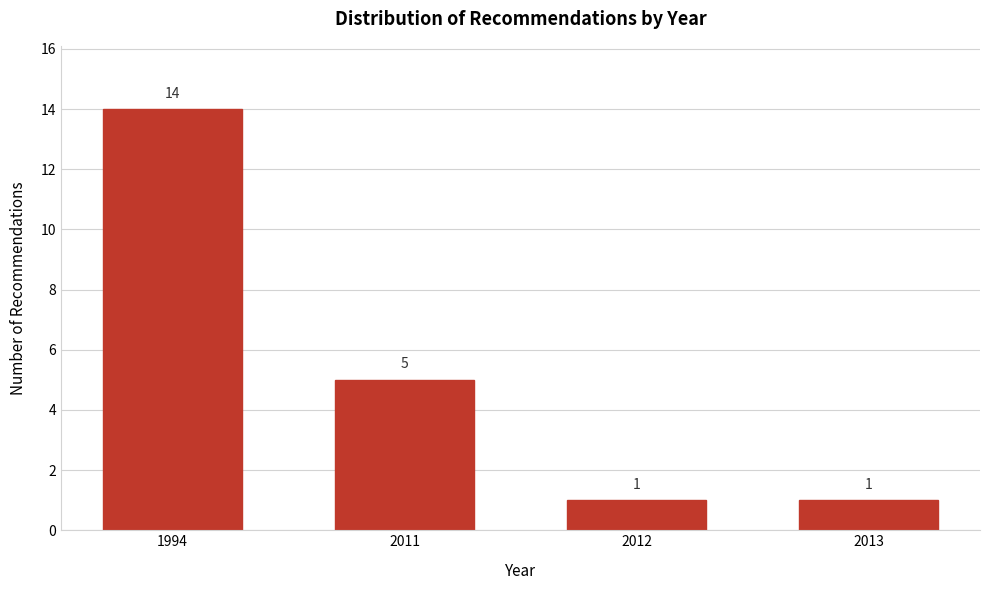

Reading left to right, extract all data points from this chart.

14	5	1	1